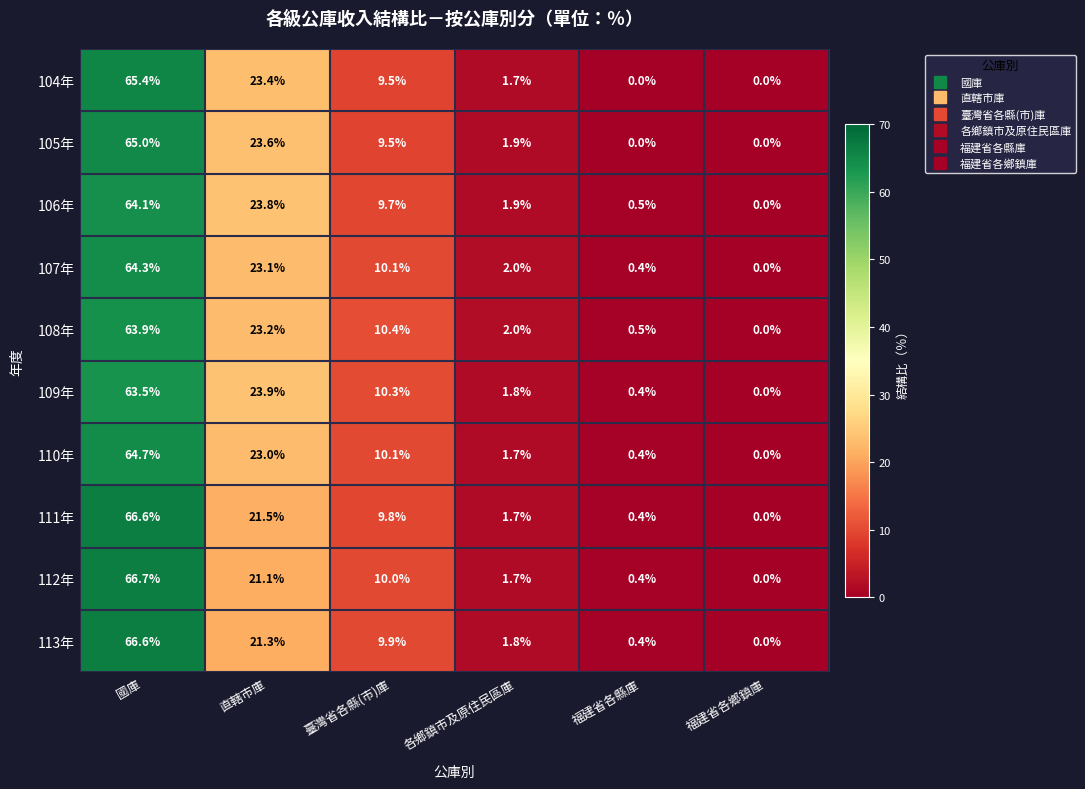

At which label does 111年 first exceed 9?

國庫